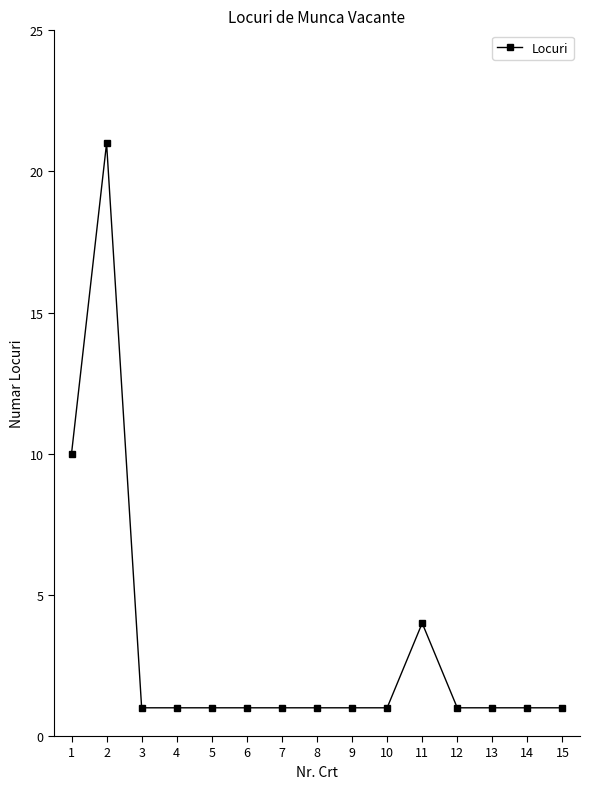

What is the change in value from 7 to 11?

+3